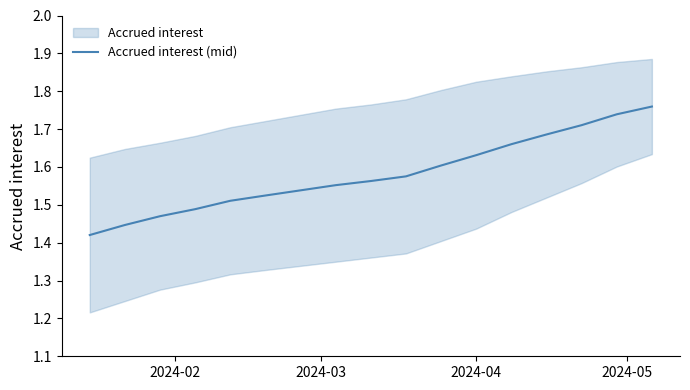

What is the difference between the second highest and second lowest values?

0.3